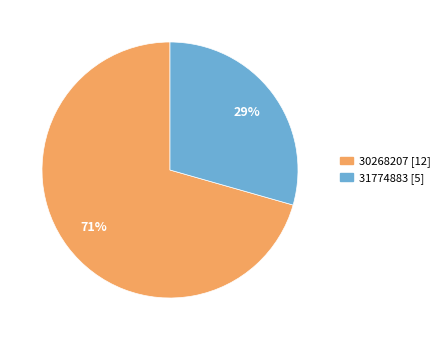

To the nearest percent, what portion does 31774883 represent?

29%